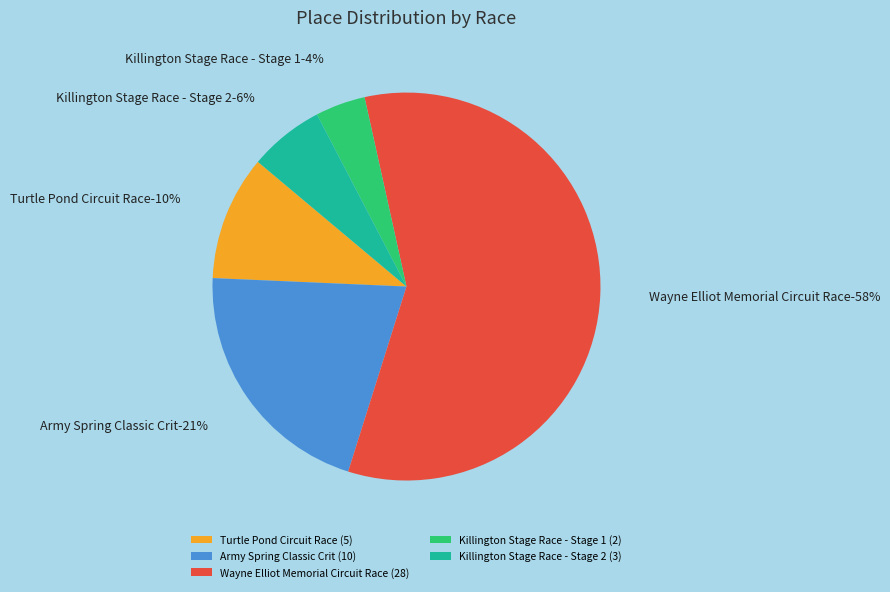

What percentage is NOT represented by Killington Stage Race - Stage 1?

95.8%